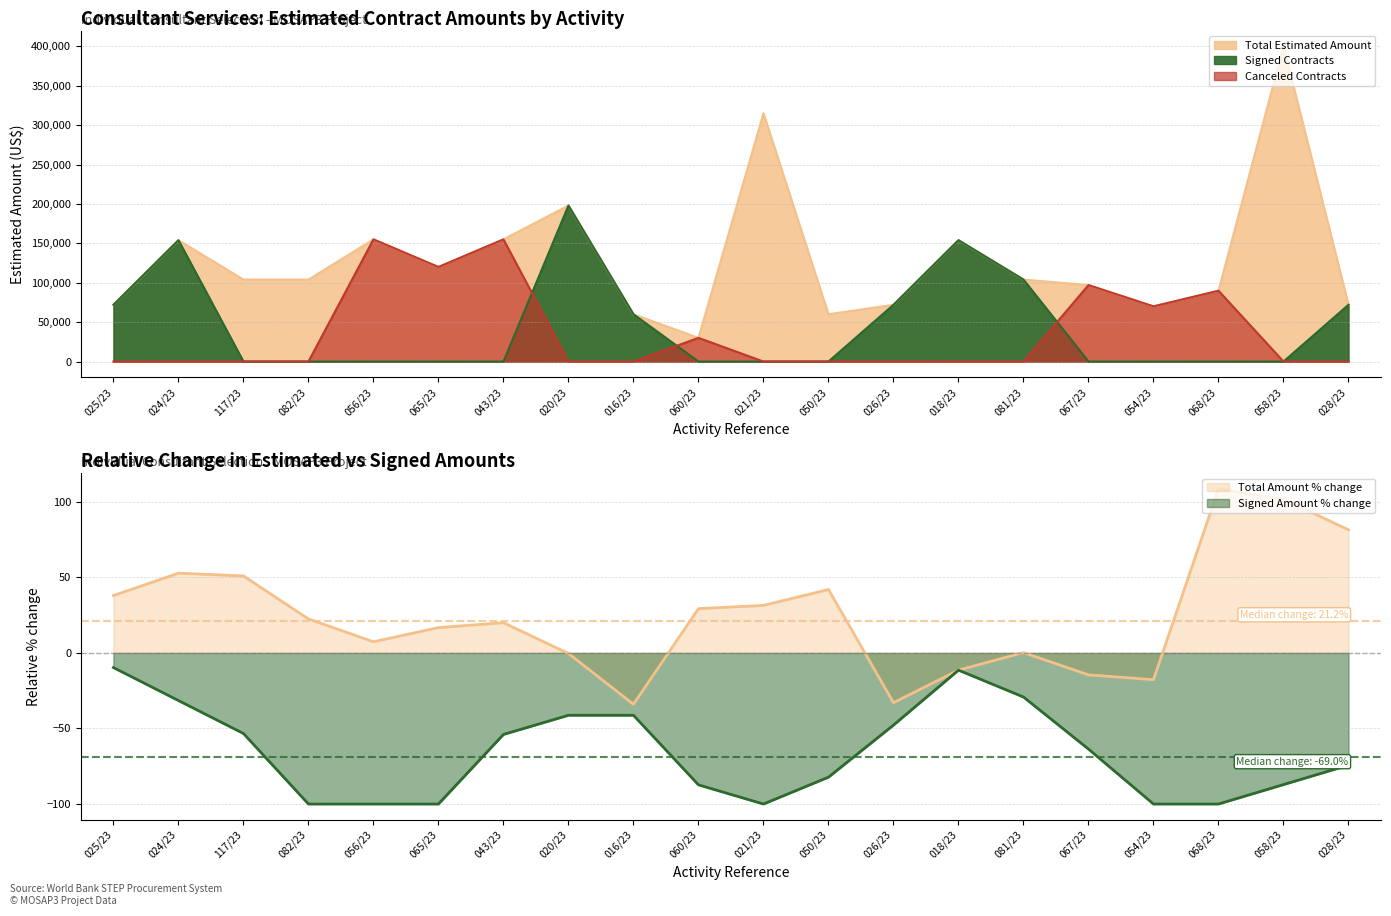

Reading left to right, list all the values displayed in this chart.

Estimated Amount (US$): 025/23=72000	024/23=154011	117/23=104000	082/23=104000	056/23=155000	065/23=120000	043/23=155000	020/23=198000	016/23=60000	060/23=30000	021/23=315000	050/23=60000	026/23=72000	018/23=154011	081/23=104000	067/23=97000	054/23=70000	068/23=89840	058/23=400000	028/23=72000
Signed: 025/23=72000	024/23=154011	117/23=0	082/23=0	056/23=0	065/23=0	043/23=0	020/23=198000	016/23=60000	060/23=0	021/23=0	050/23=0	026/23=72000	018/23=154011	081/23=104000	067/23=0	054/23=0	068/23=0	058/23=0	028/23=72000
Canceled: 025/23=0	024/23=0	117/23=0	082/23=0	056/23=155000	065/23=120000	043/23=155000	020/23=0	016/23=0	060/23=30000	021/23=0	050/23=0	026/23=0	018/23=0	081/23=0	067/23=97000	054/23=70000	068/23=89840	058/23=0	028/23=0